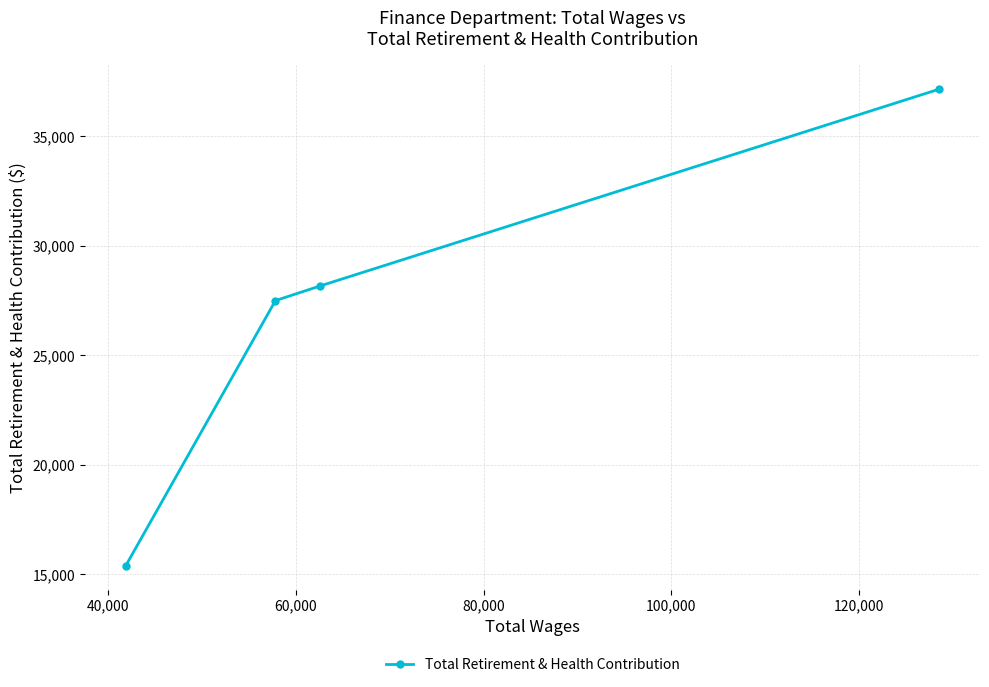

What is the maximum value shown in the chart?

37146